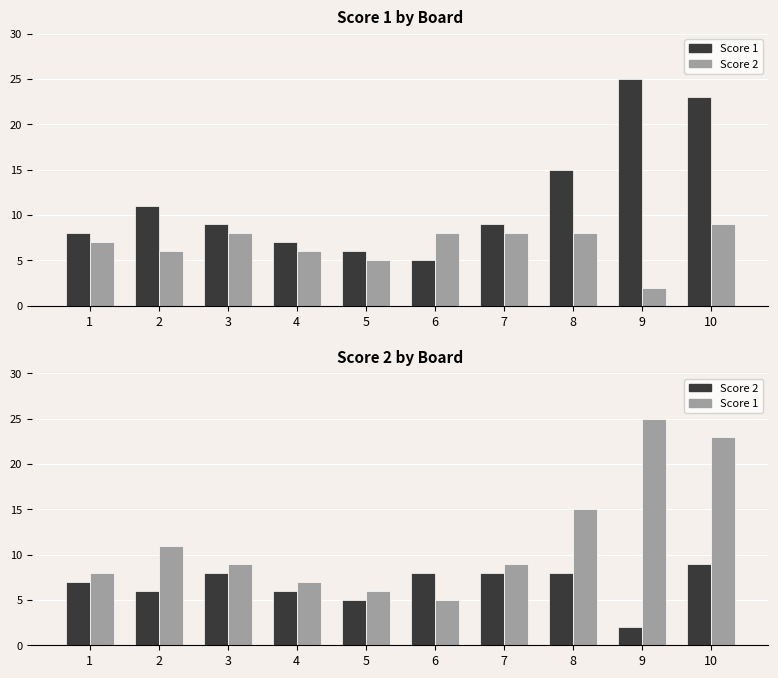

Rank the series at 9 from lowest to highest value.

Score 2, Score 1